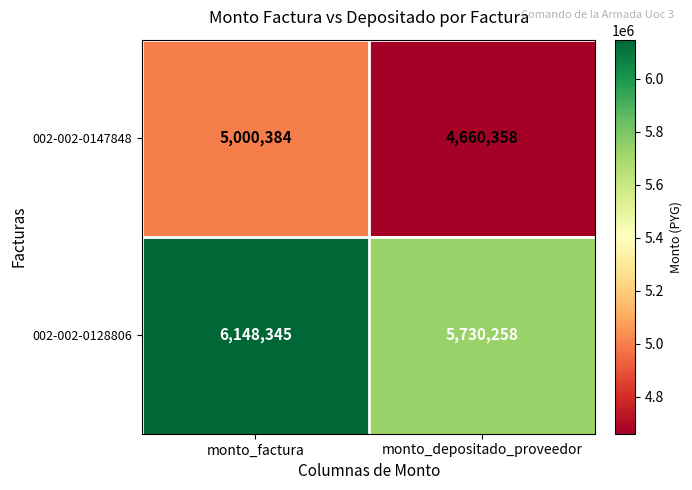

Reading right to left, list all the values displayed in this chart.

002-002-0147848: 4660358	5000384
002-002-0128806: 5730258	6148345